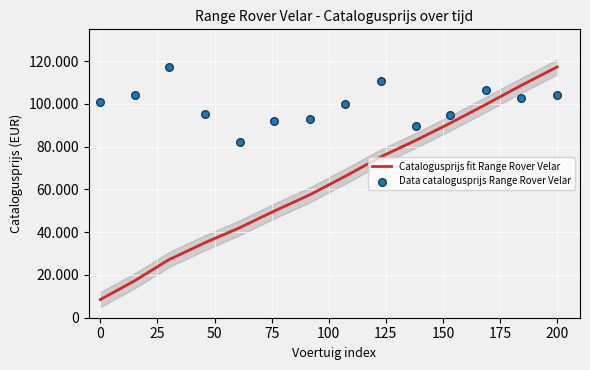

Which series has the largest Y range (max minus min)?

Catalogusprijs fit Range Rover Velar